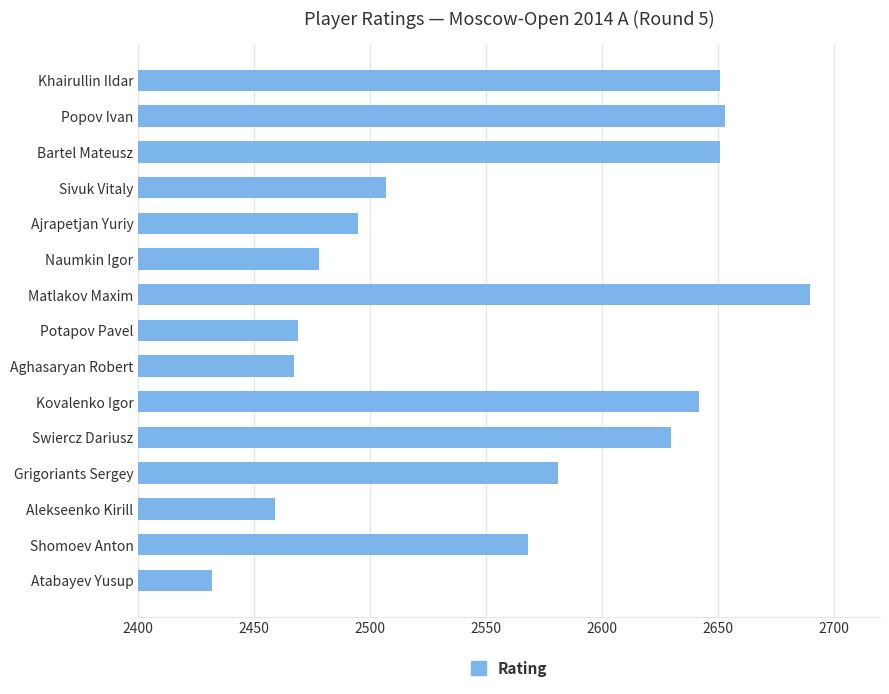

Where is the data nearest to the value 2561?

Shomoev Anton